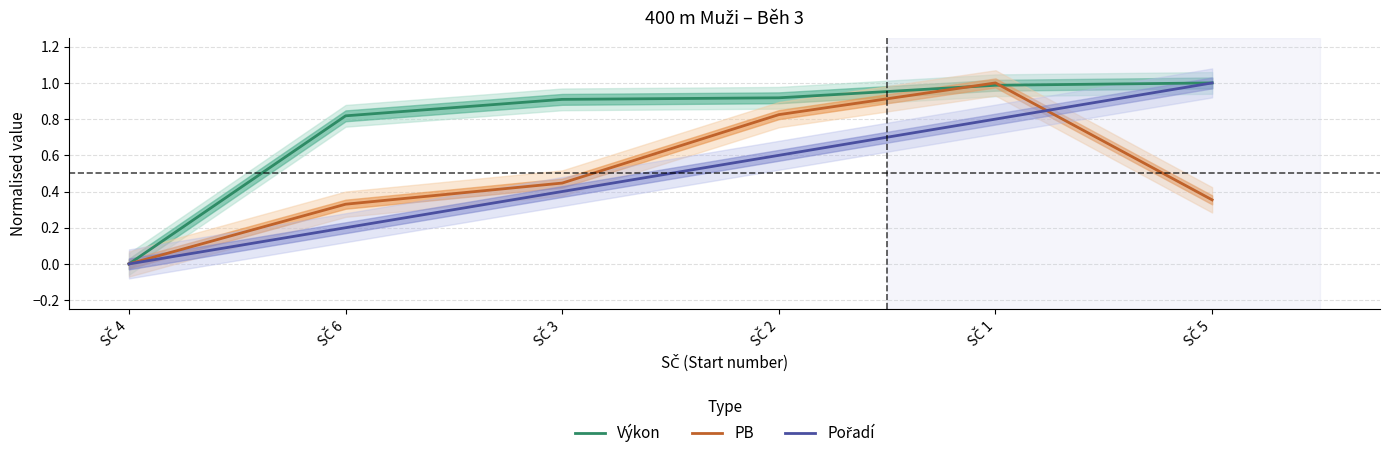

At SČ 5, list the series in order from largest to smallest.

Výkon, Pořadí, PB